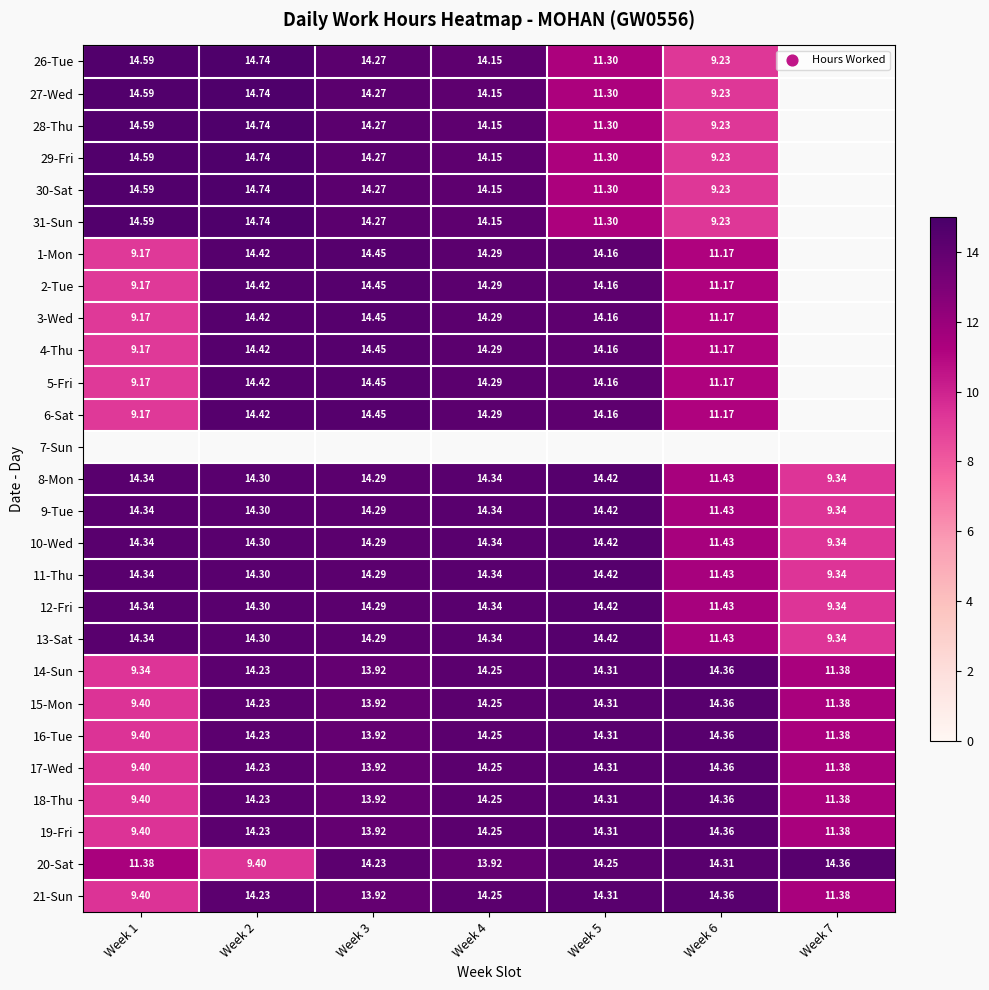

Is the value of 26-Tue at Week 1 greater than the value of 15-Mon at Week 4?

Yes